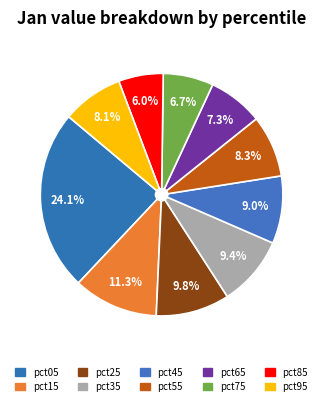

Does pct45 account for over 50% of the chart?

No